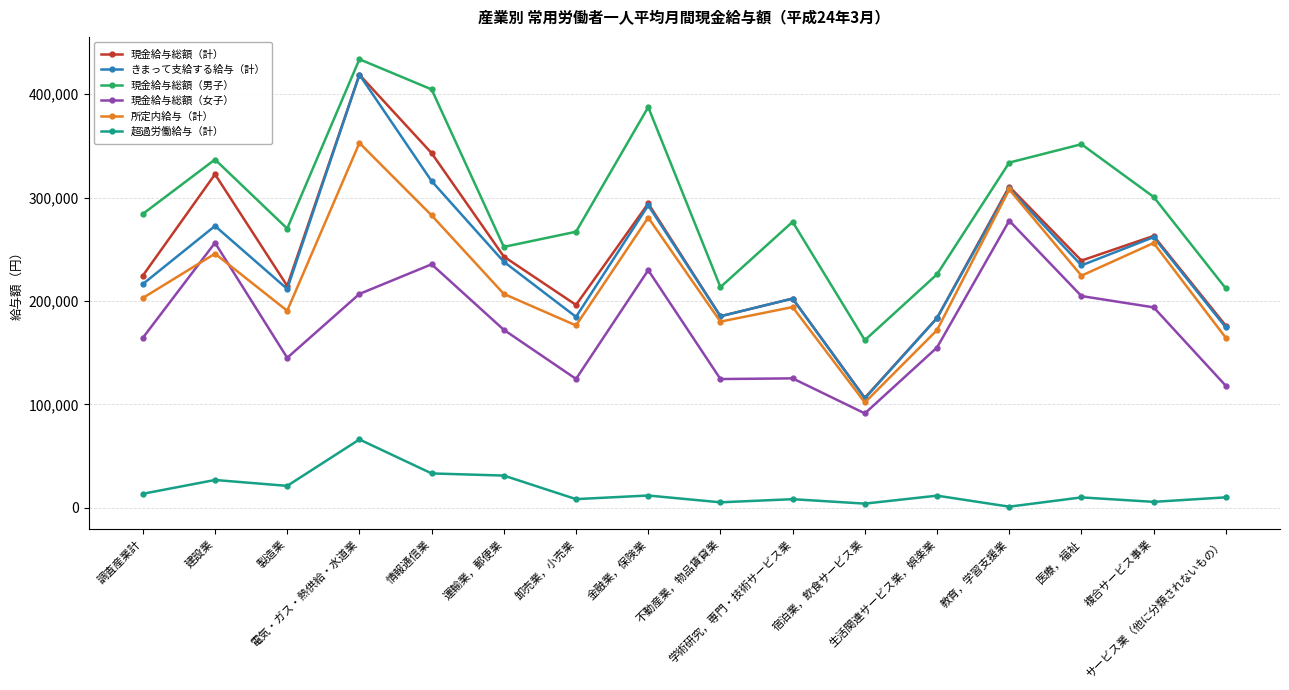

Is the value of 所定内給与（計） at 調査産業計 greater than the value of 現金給与総額（計） at 不動産業，物品賃貸業?

Yes